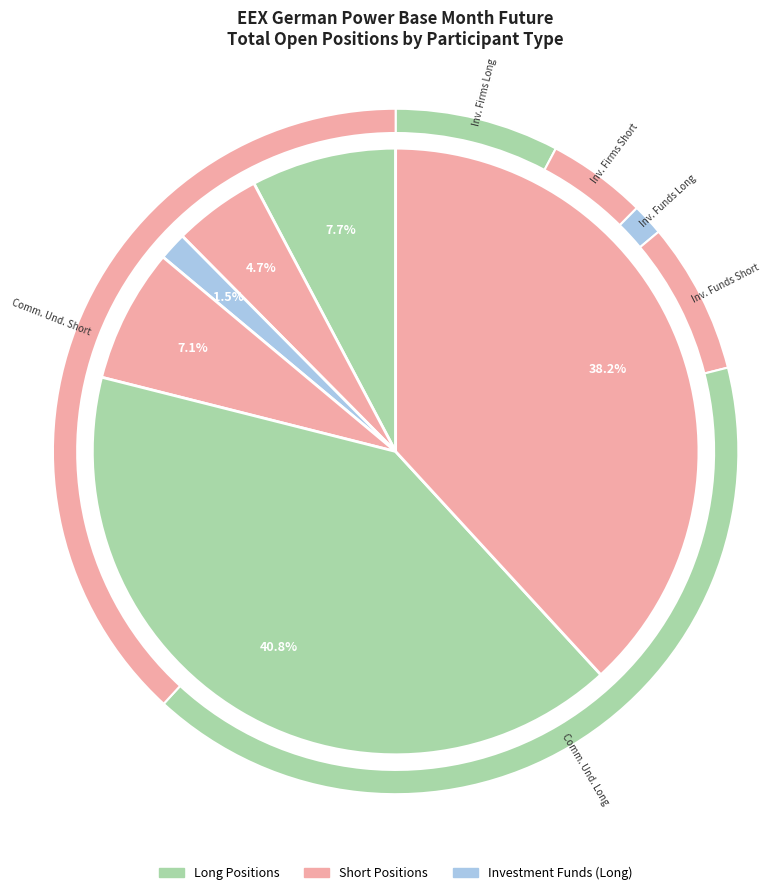

How many segments does this pie chart have?

6